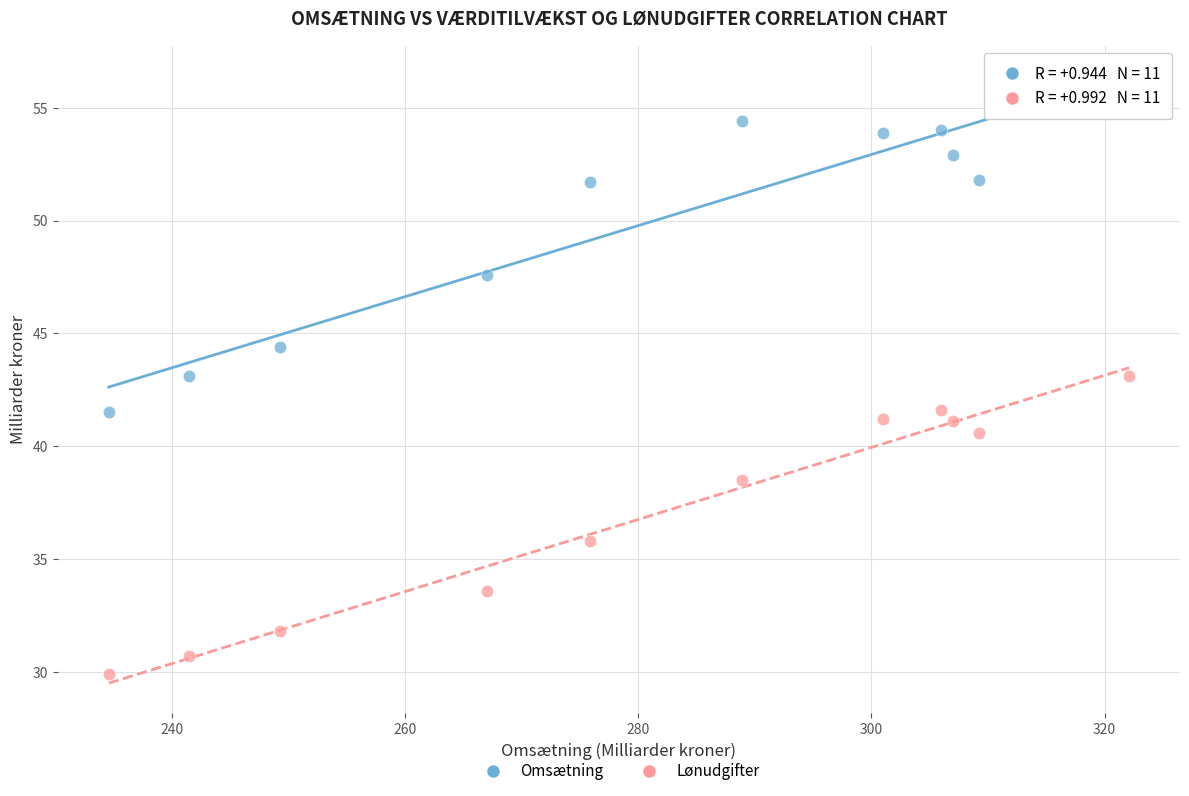

Which series contains the highest Y value?

Omsætning